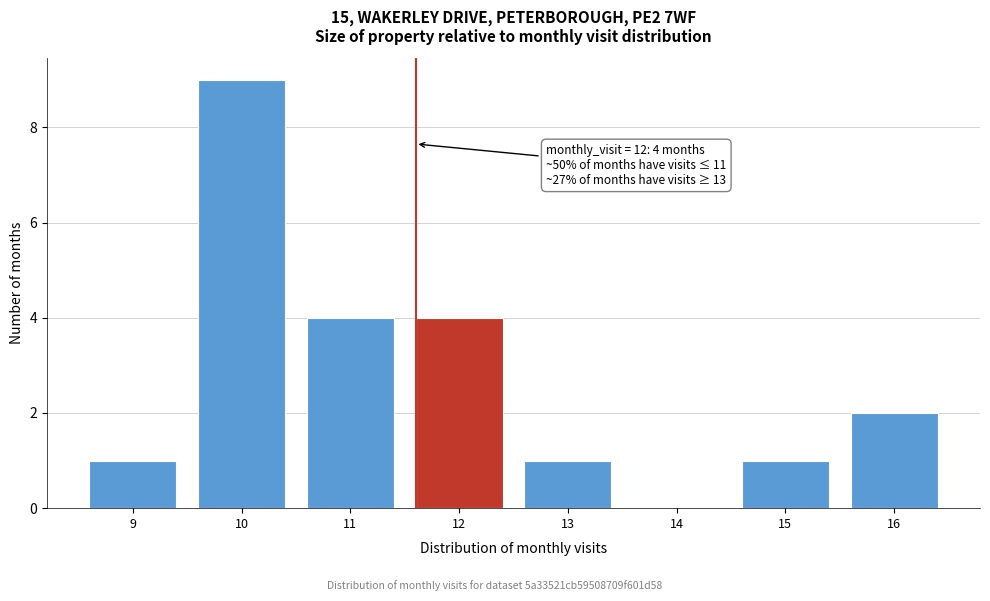

Reading left to right, list all the values displayed in this chart.

9=1	10=9	11=4	12=4	13=1	14=0	15=1	16=2